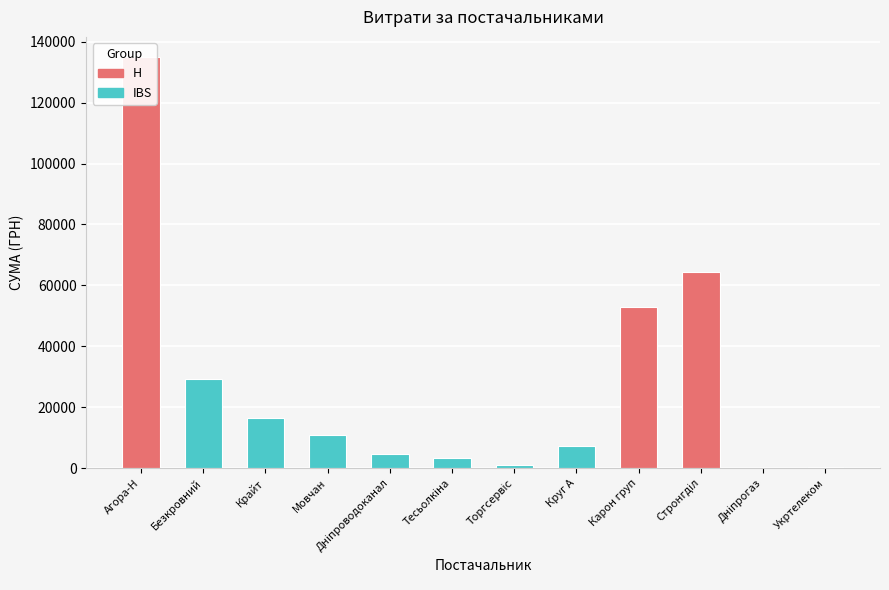

The chart shows a value of 14449.3 at Безкровний. True or false?

False